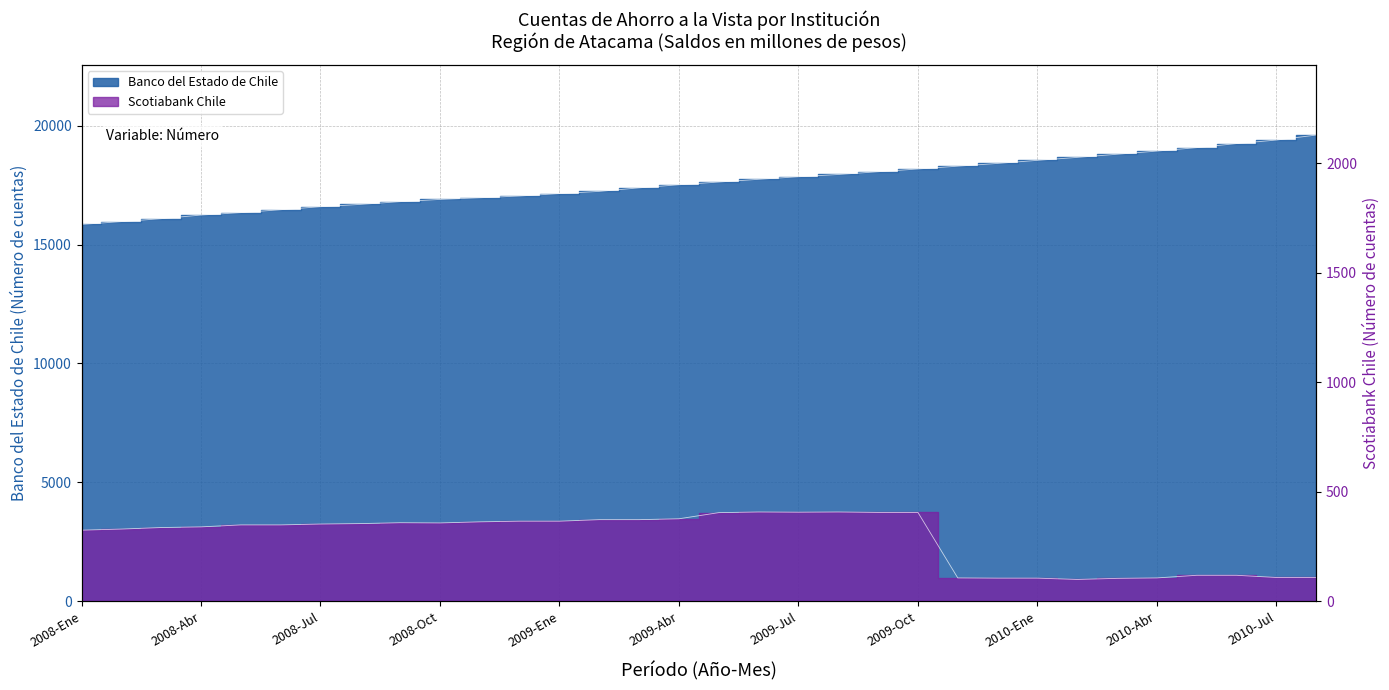

What is the difference between the maximum and minimum values in the Banco del Estado de Chile series?

3756